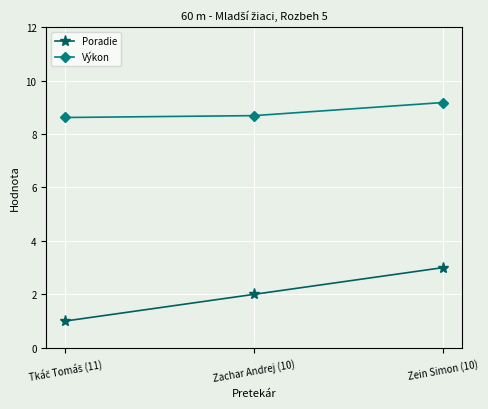

At which category does the chart reach its peak across all series?

Zein Simon (10)